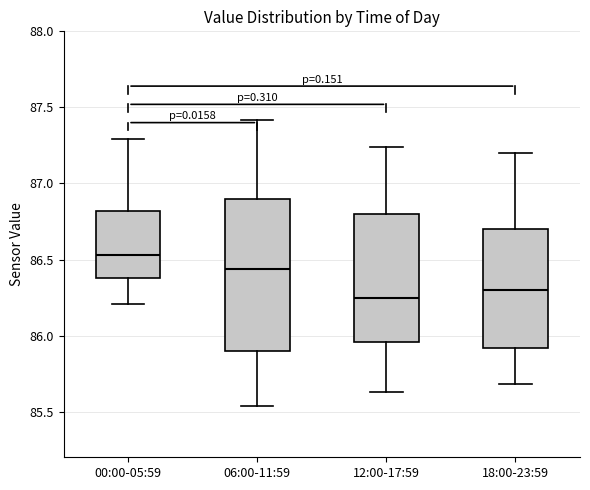

Comparing the boxes themselves (not the whiskers), which one is the tallest?

06:00-11:59